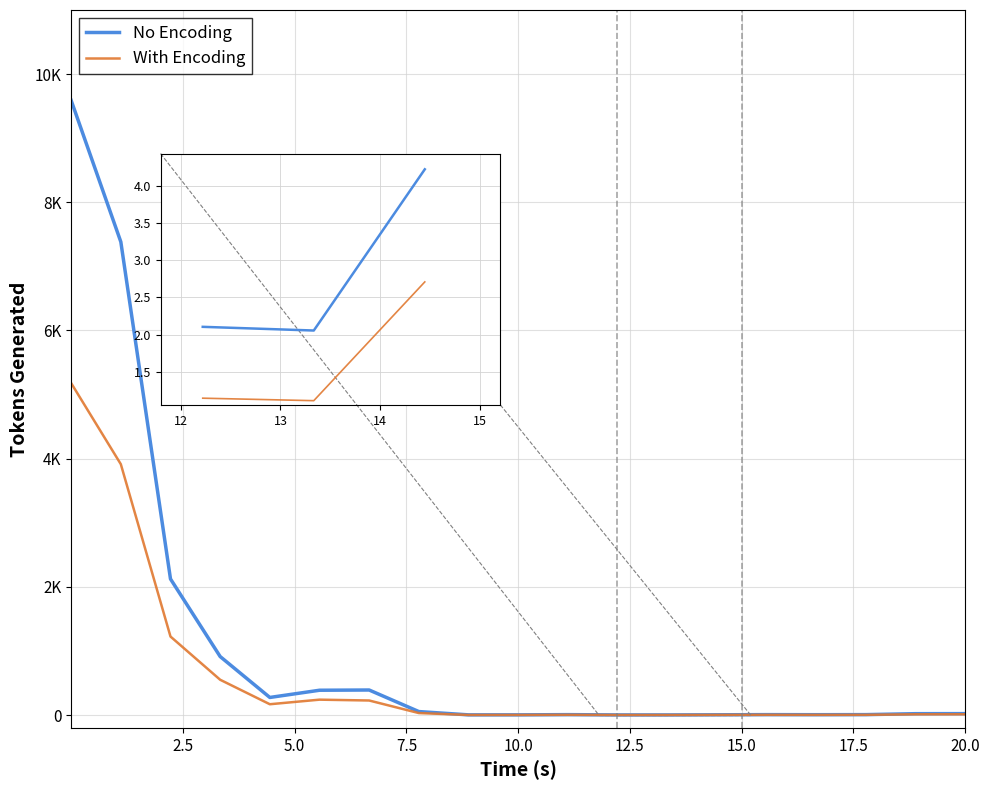

Is this an area chart (filled region under the line)?

No